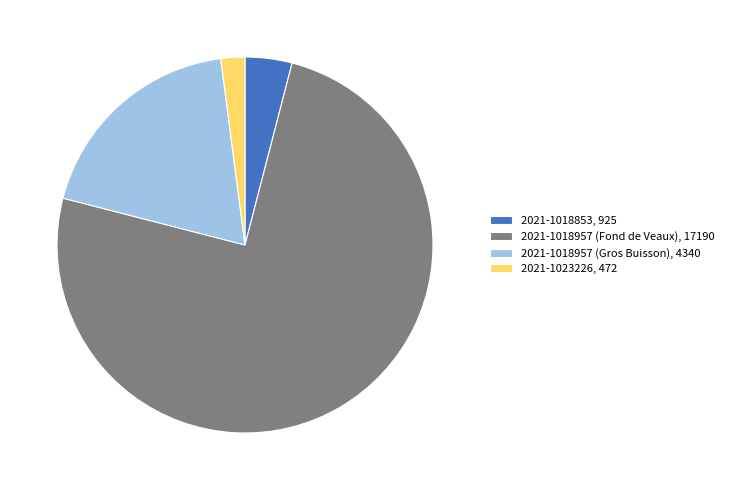

What is the ratio of the value at 2021-1018957 (Gros Buisson) to the value at 2021-1018853?

4.7